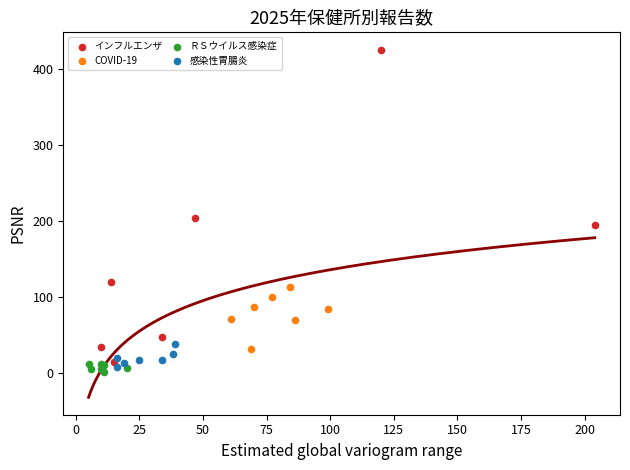

What are all the series names shown in the legend?

インフルエンザ, COVID-19, ＲＳウイルス感染症, 感染性胃腸炎